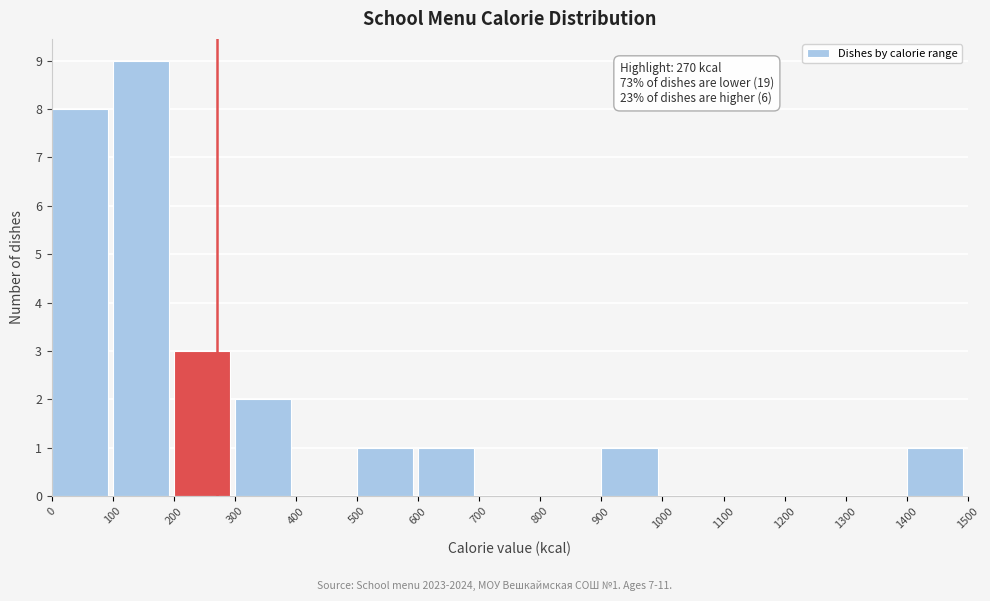

Over which range of the x-axis is the bar tallest?

100 to 200